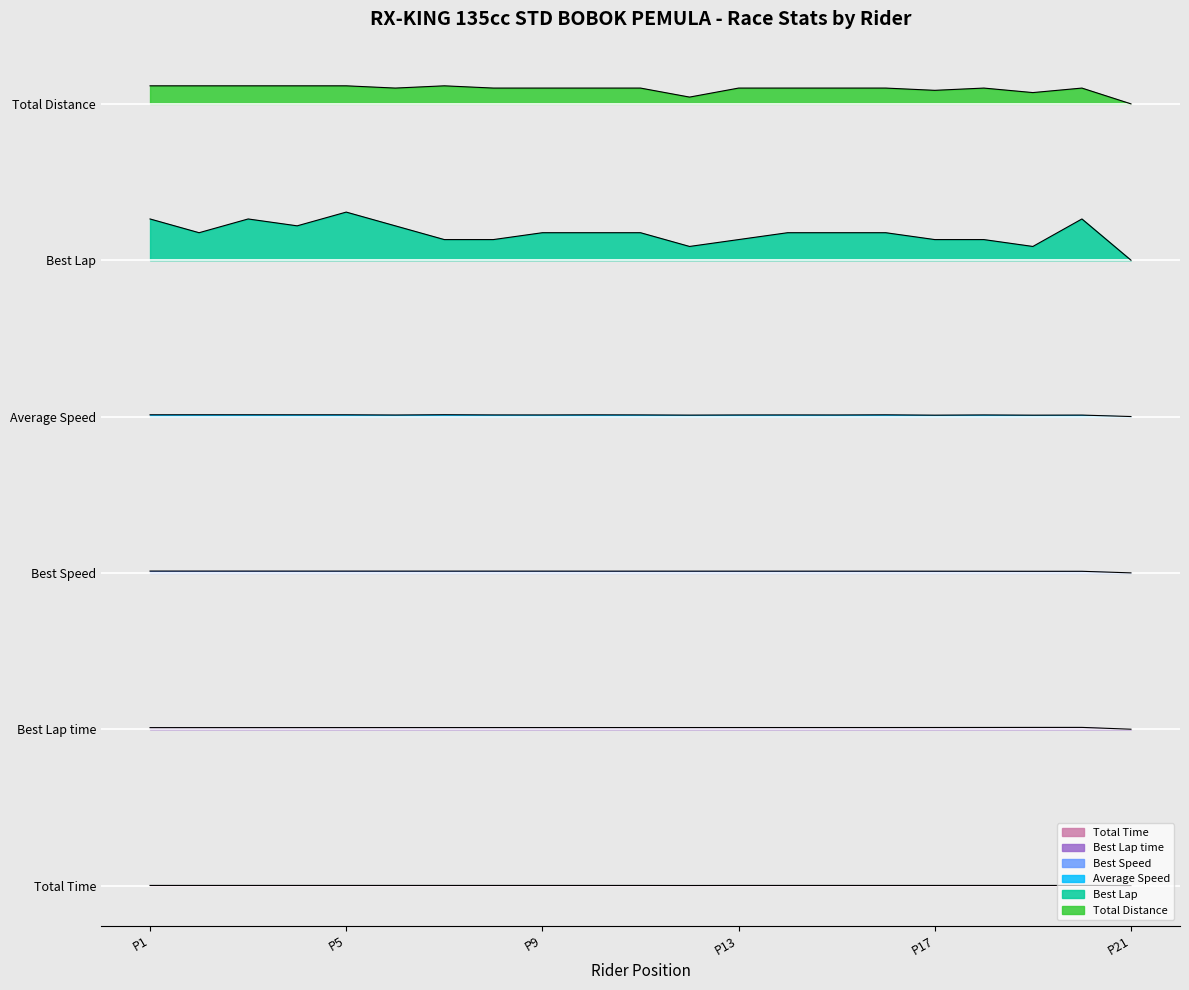

What is the average value of the Best Lap series?

5.4